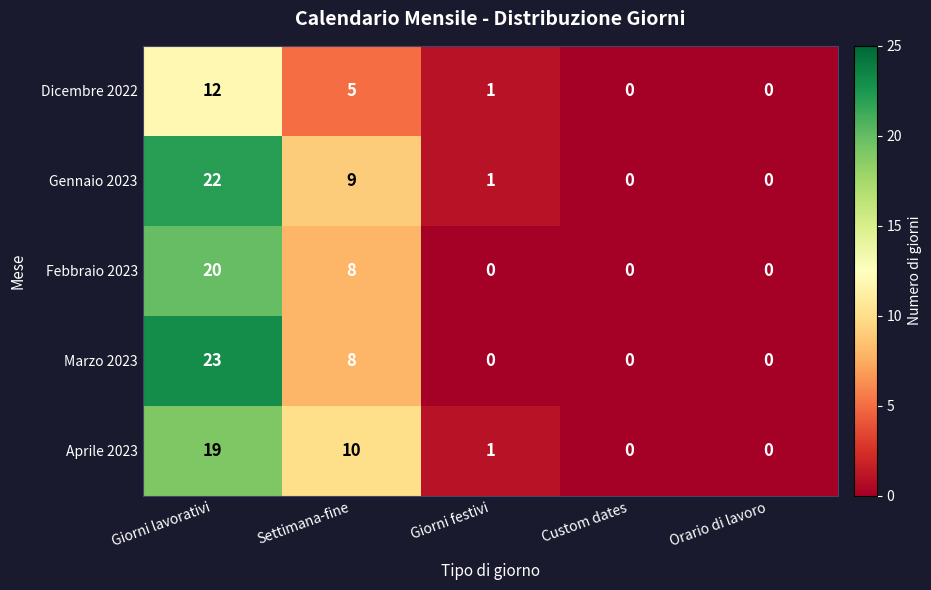

The value of Febbraio 2023 at Giorni festivi is 0. True or false?

True